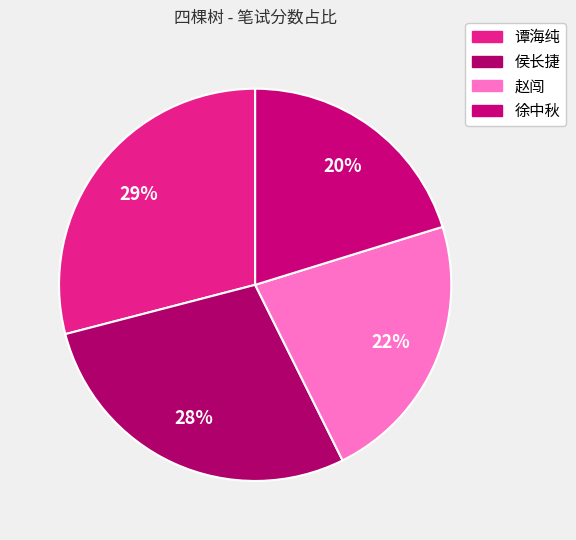

Which has a higher value, 徐中秋 or 谭海纯?

谭海纯